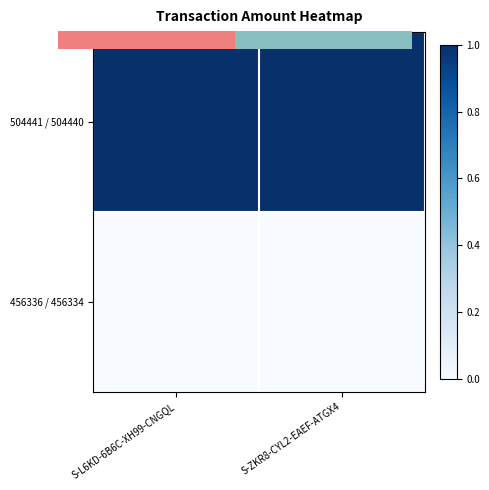

At which label does 456336 / 456334 reach its minimum?

S-L6KD-6B6C-XH99-CNGQL